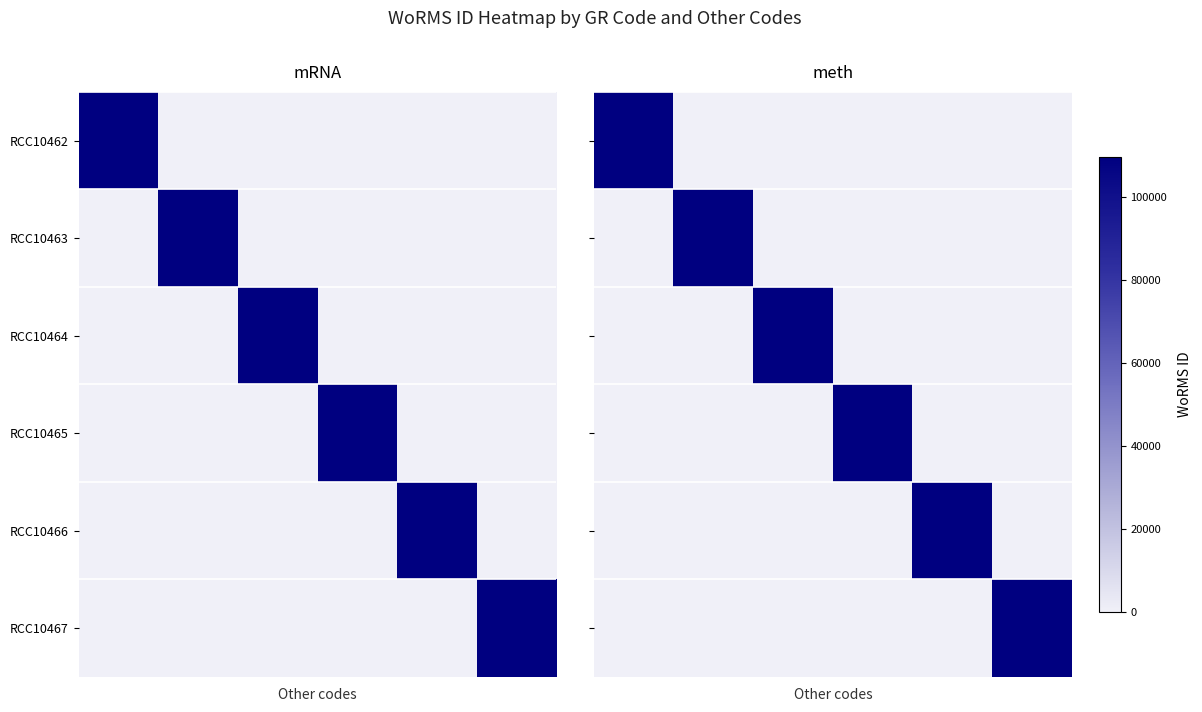

How many values in the RCC10464 series exceed 0?

1